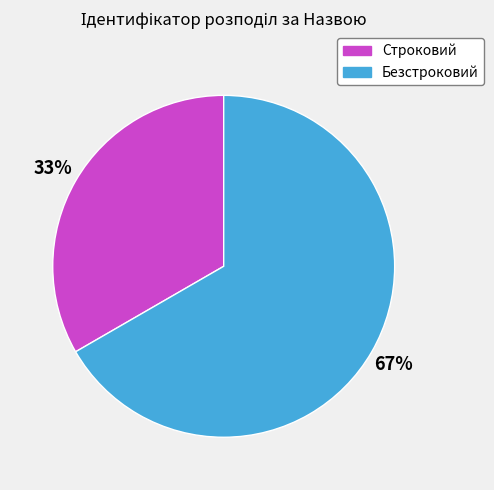

To the nearest percent, what is the combined percentage of Безстроковий and Строковий?

100%